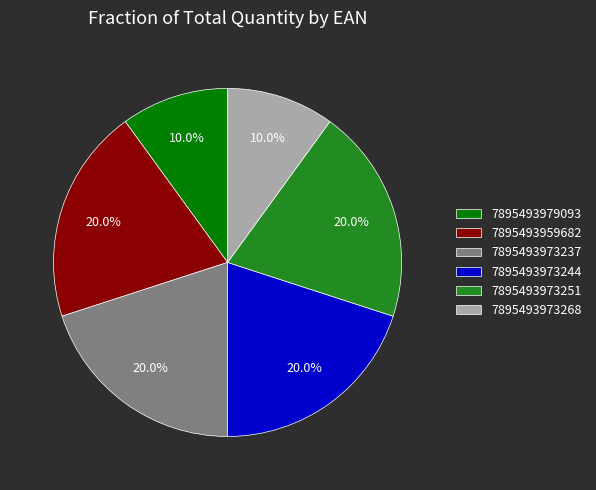

The 7895493959682 slice represents 6% of the pie. True or false?

False